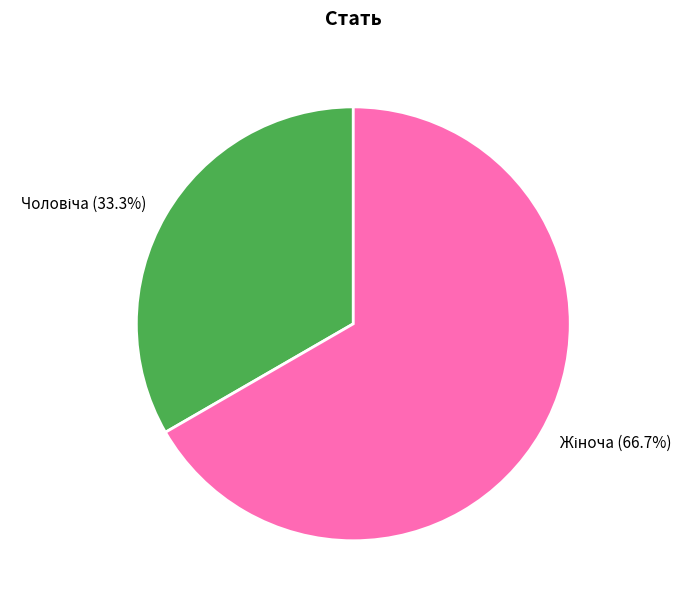

Does any single category account for the majority?

Yes